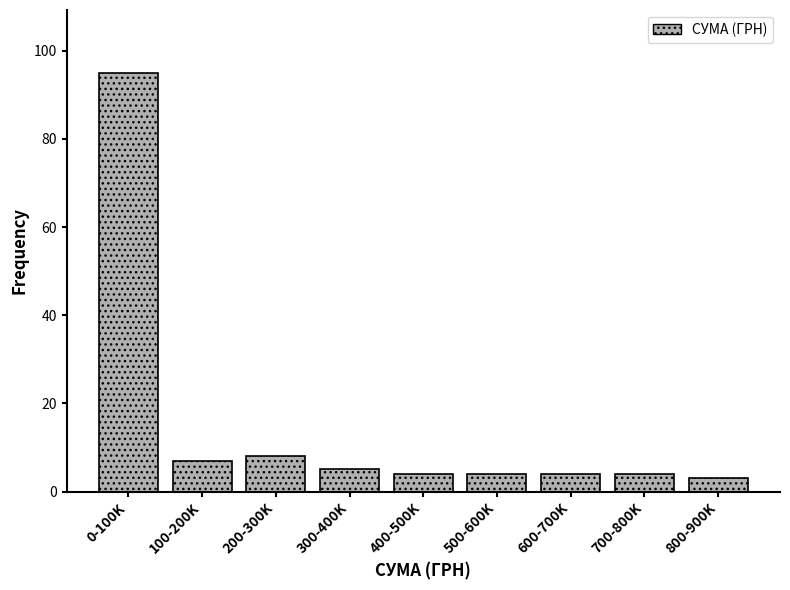

Reading left to right, what are all the values shown in this chart?

0-100K=95	100-200K=7	200-300K=8	300-400K=5	400-500K=4	500-600K=4	600-700K=4	700-800K=4	800-900K=3